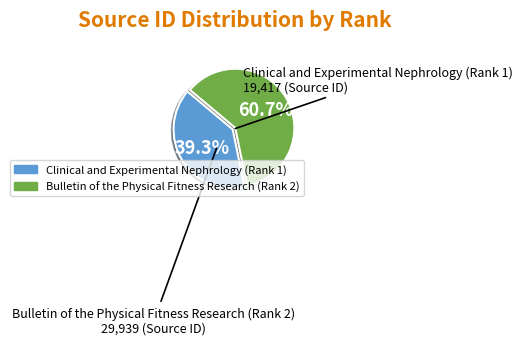

What percentage is the Clinical and Experimental Nephrology (Rank 1) slice, to the nearest percent?

39%